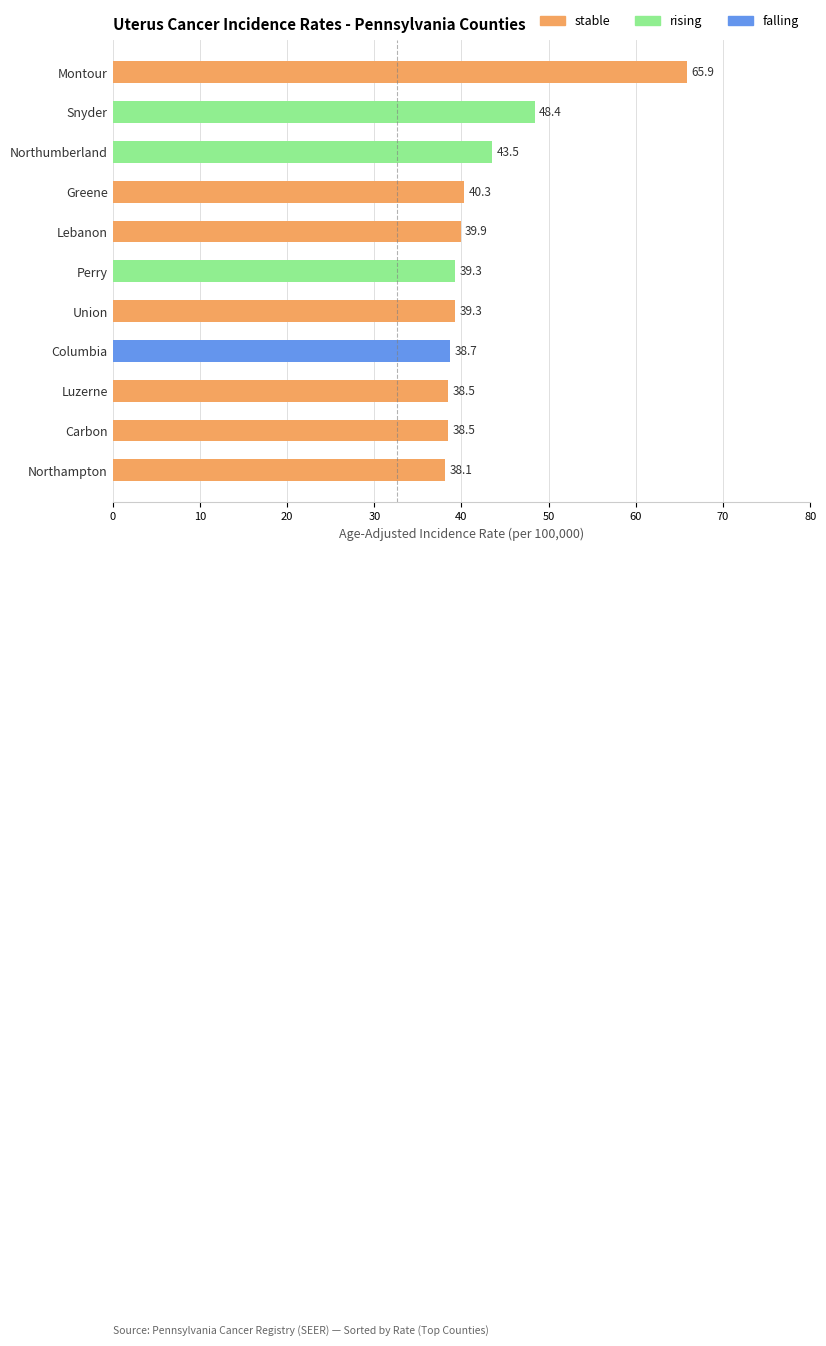

Which category has the lowest value across all series?

Northampton